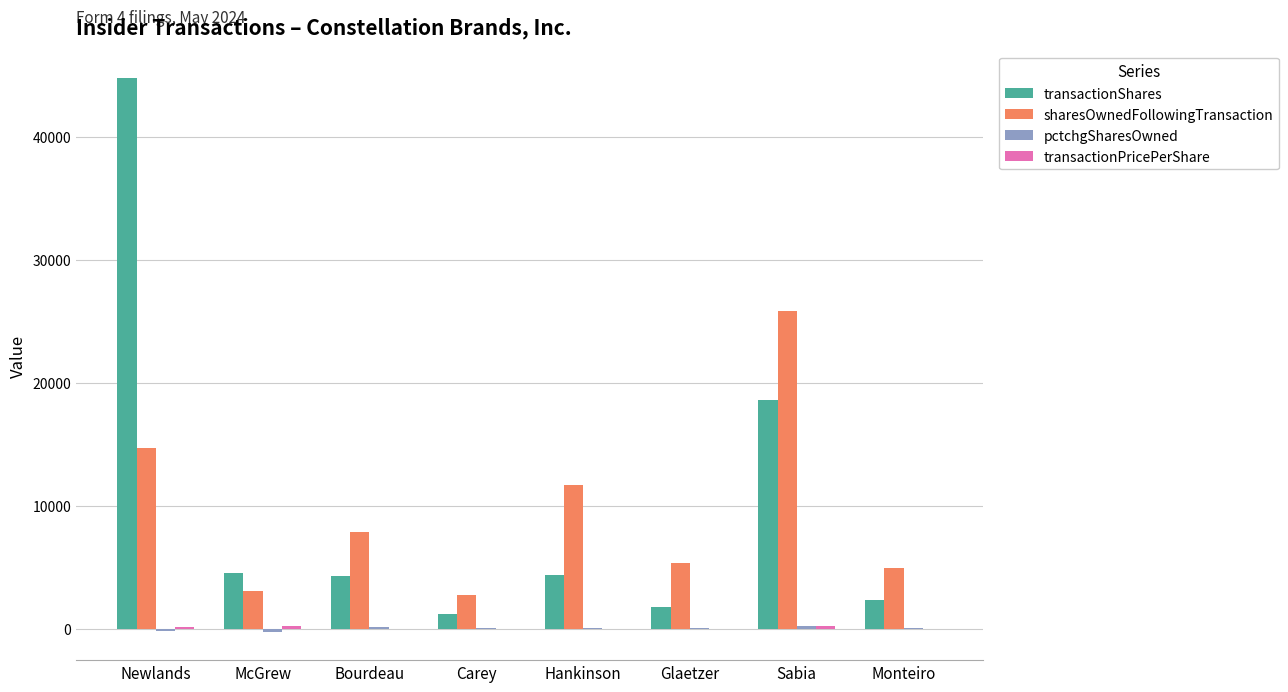

How many data points does each series have?

8